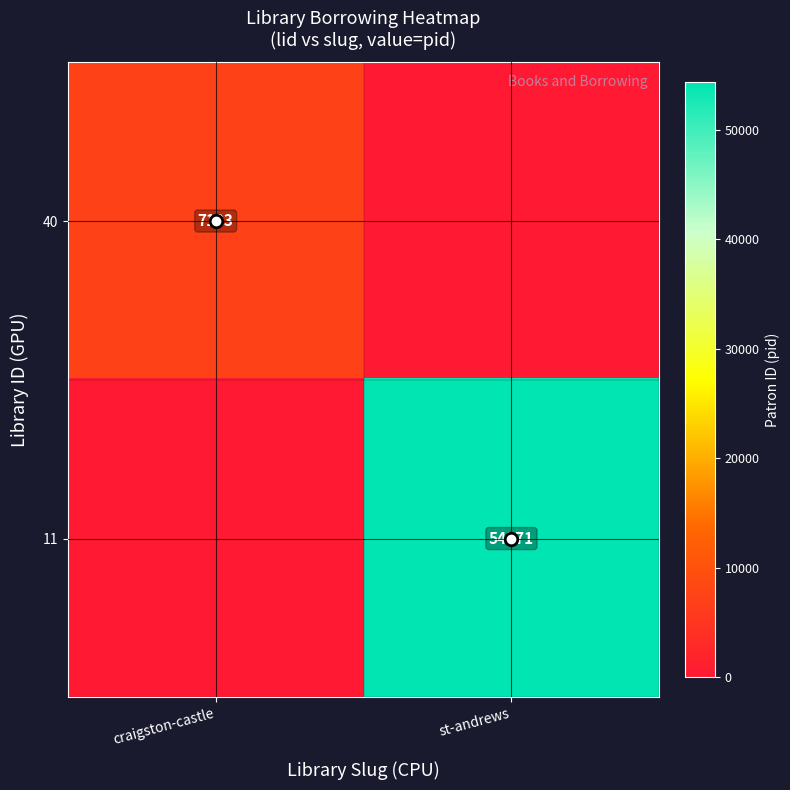

The 40 series shows 10336 at craigston-castle. True or false?

False